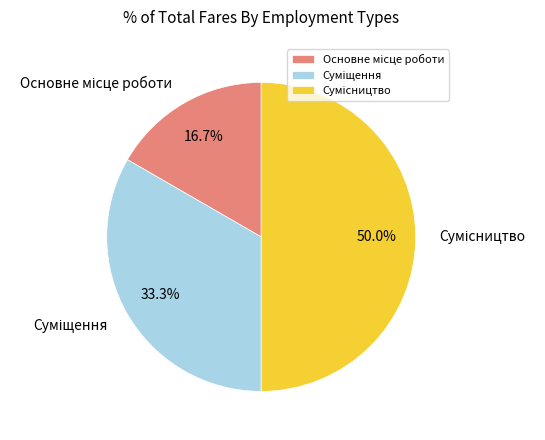

To the nearest percent, what percentage of the pie is Сумісництво?

50%